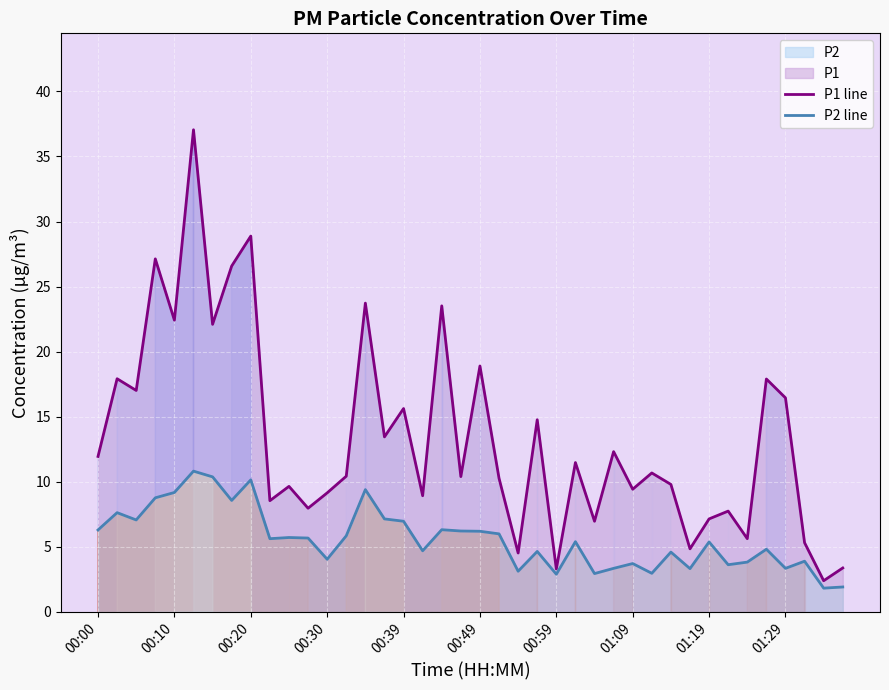

True or false: P1 line has more than 0 points higher than both neighbors.

True